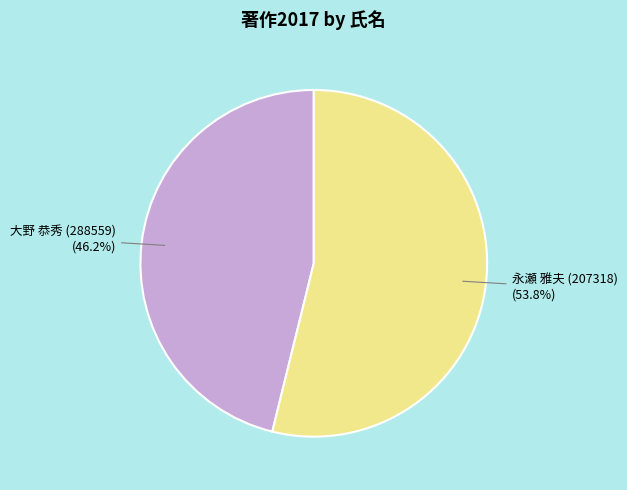

The 大野 恭秀 (288559) slice represents 31% of the pie. True or false?

False